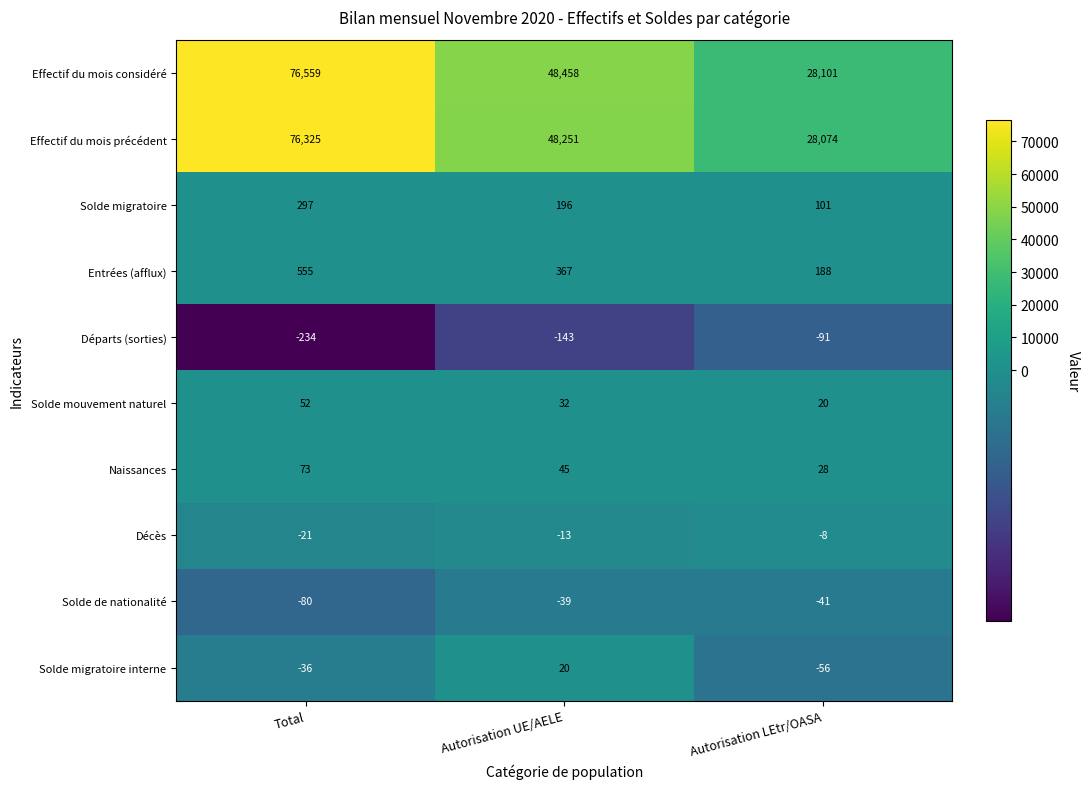

How many categories are shown in the chart?

3